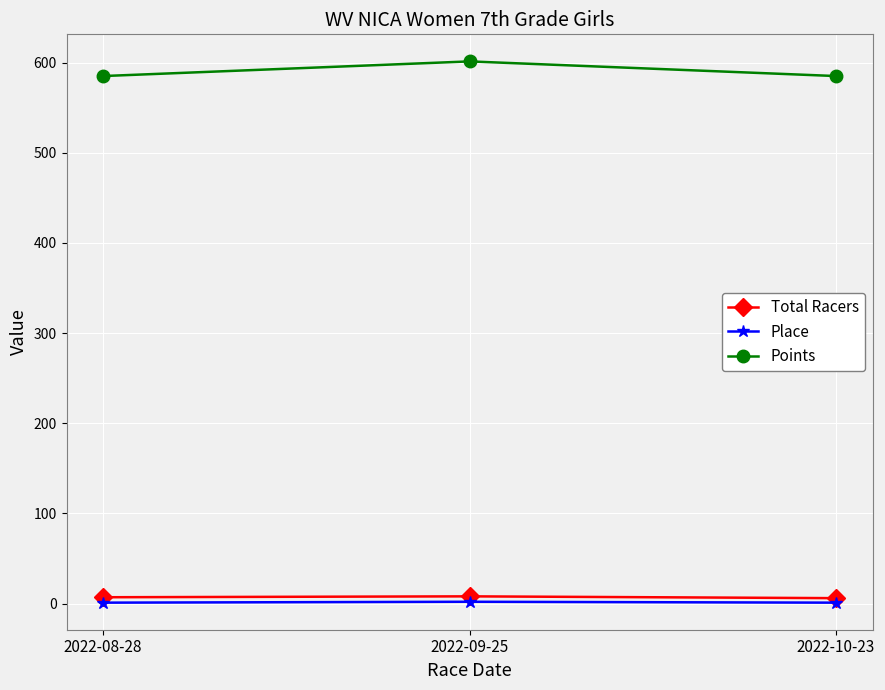

At how many categories does at least one series exceed 255?

3